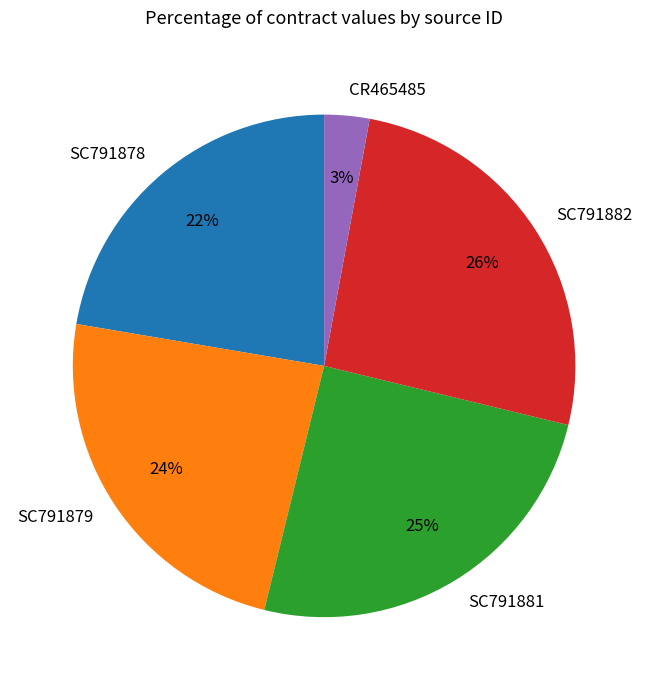

To the nearest percent, what portion does SC791879 represent?

24%